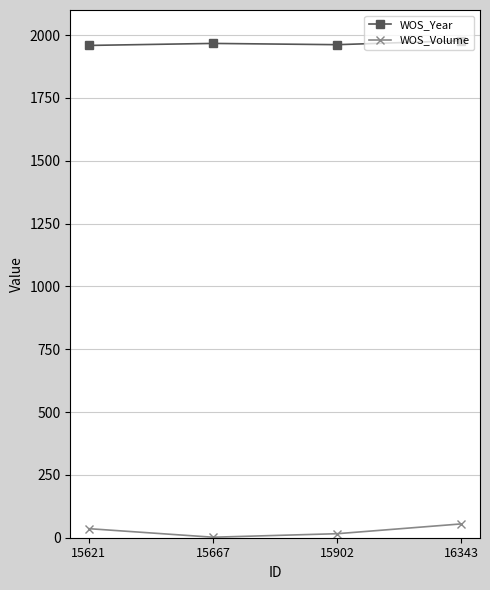

True or false: WOS_Year and WOS_Volume intersect in this chart.

False